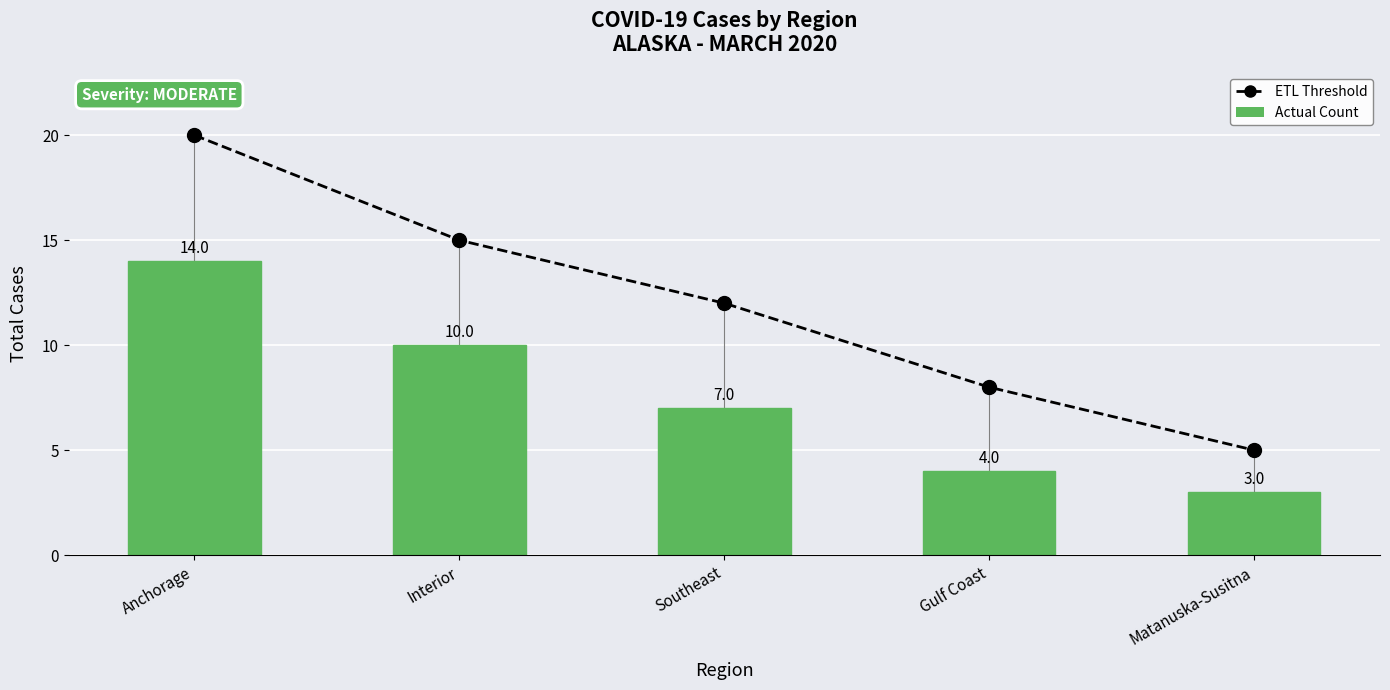

What is the lowest value of the Actual Count series?

3